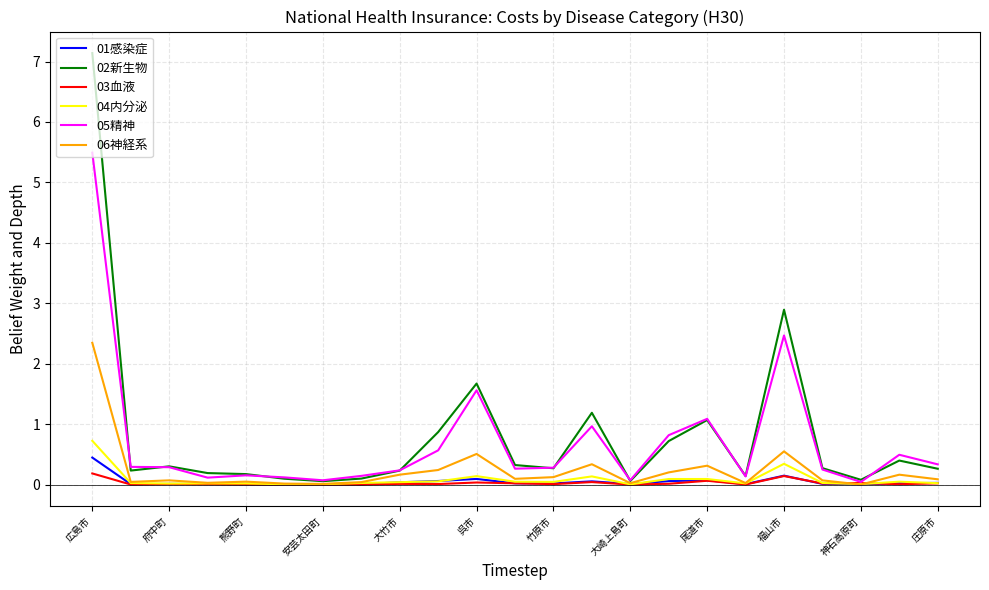

What is the greatest value displayed?

7.1